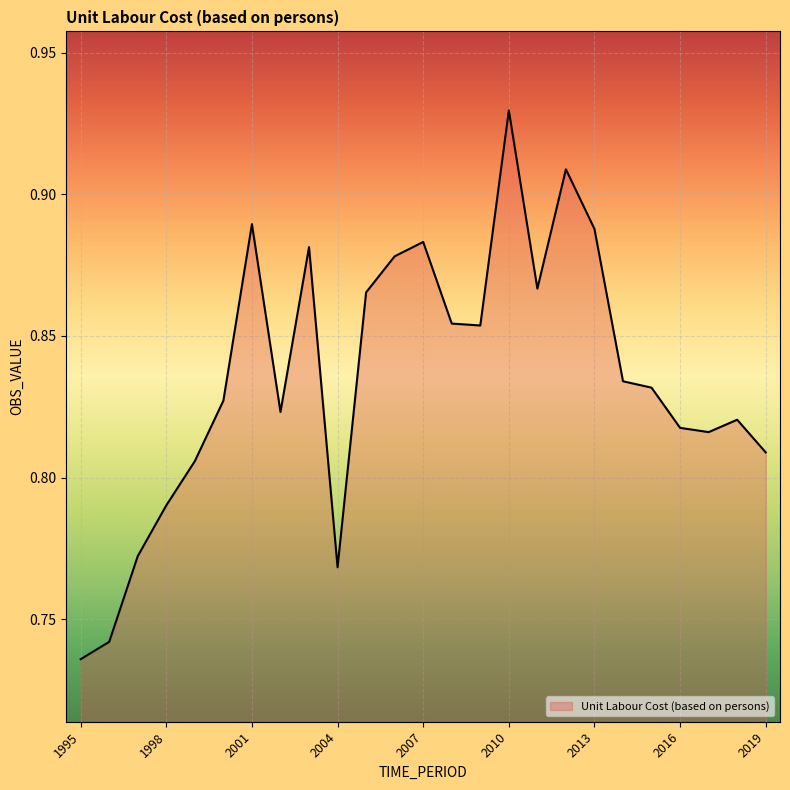

Which label corresponds to the smallest value in the chart?

1995